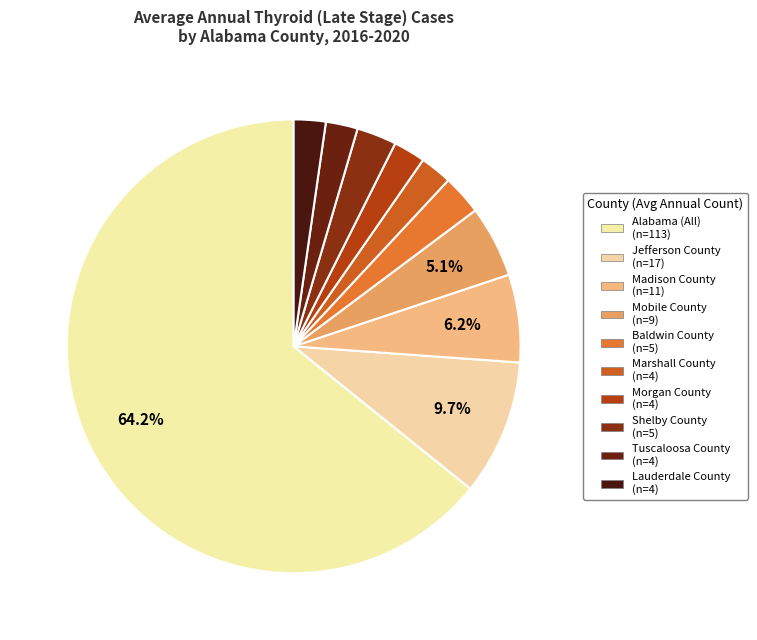

How many segments does this pie chart have?

10